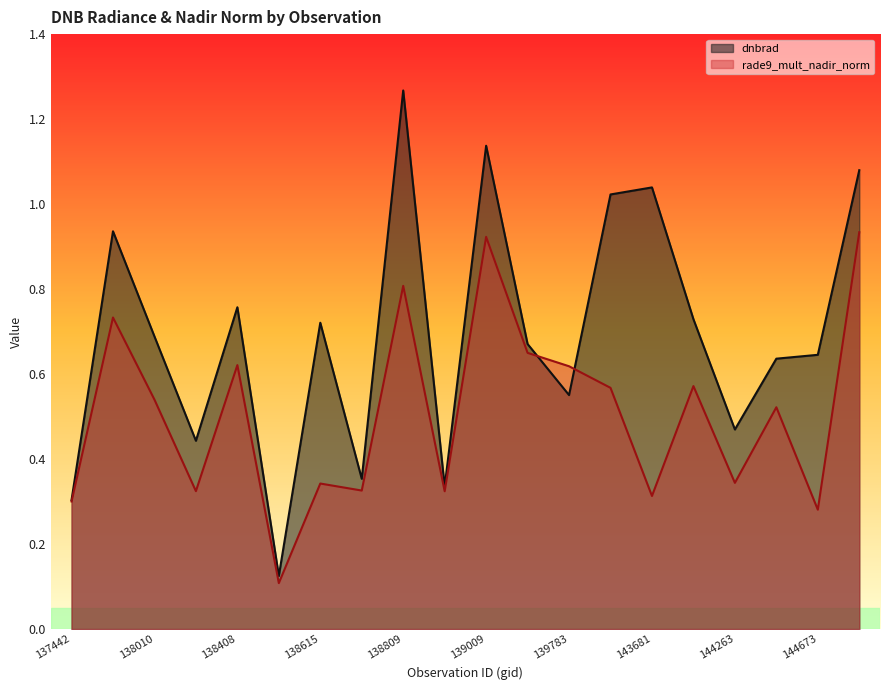

List the labels in order of dnbrad value, smallest first.

138603, 137442, 138994, 138796, 138022, 144263, 139783, 144659, 144673, 139201, 138010, 138615, 144246, 138408, 137631, 139797, 143681, 144859, 139009, 138809